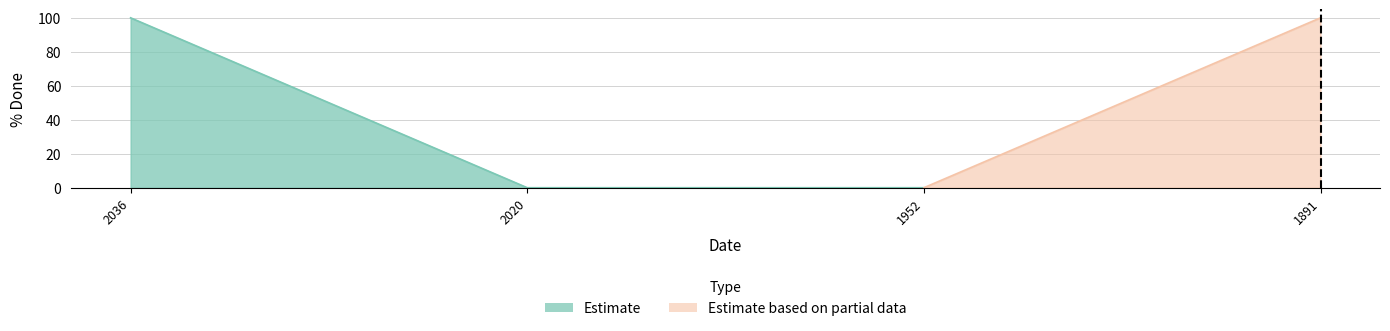

Is it true that the value at 1891 is 29?

False